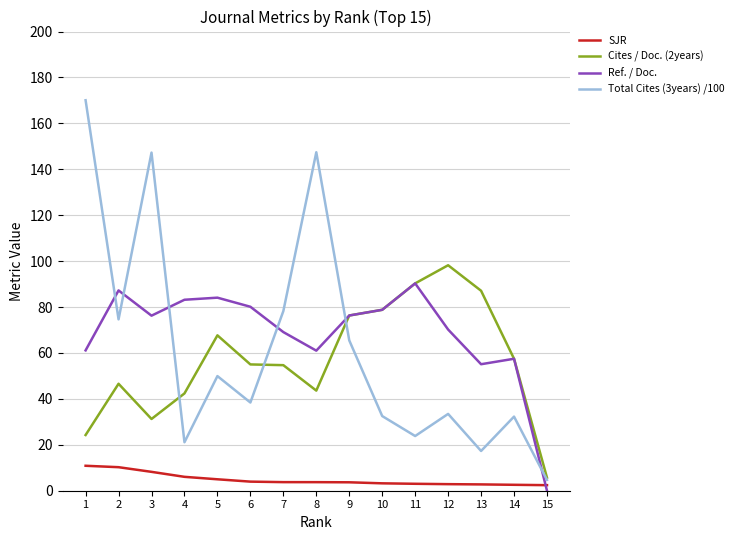

What are all the series names shown in the legend?

SJR, Cites / Doc. (2years), Ref. / Doc., Total Cites (3years) /100